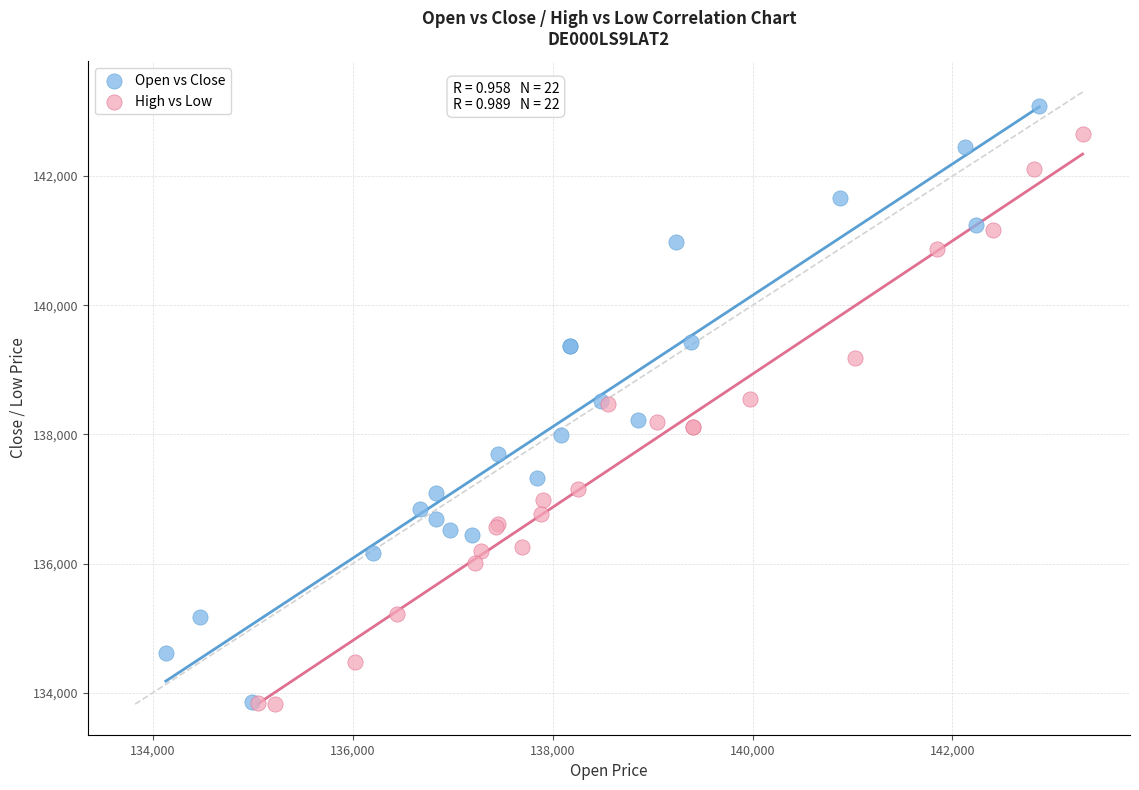

Which series contains the highest Y value?

Open vs Close